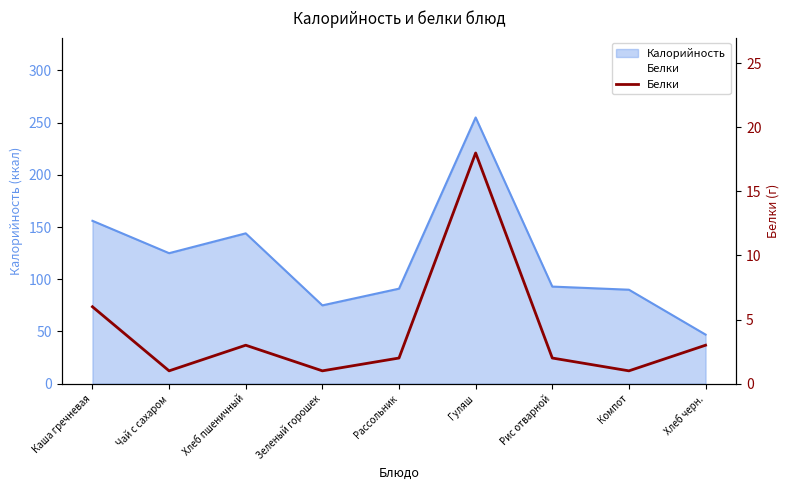

How many interior local peaks (higher than both neighbors) does the data have?

2